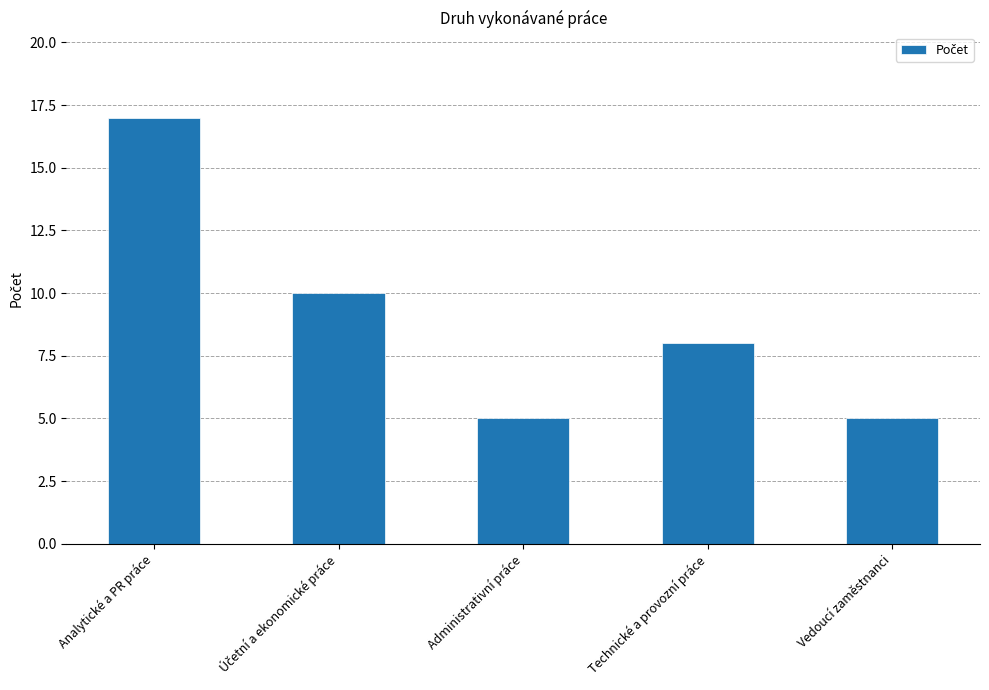

At which category does the chart reach its peak across all series?

Analytické a PR práce